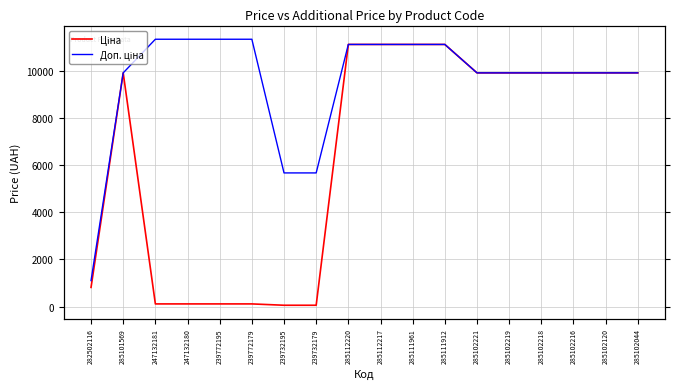

At which category is the sum across all series the highest?

285112220